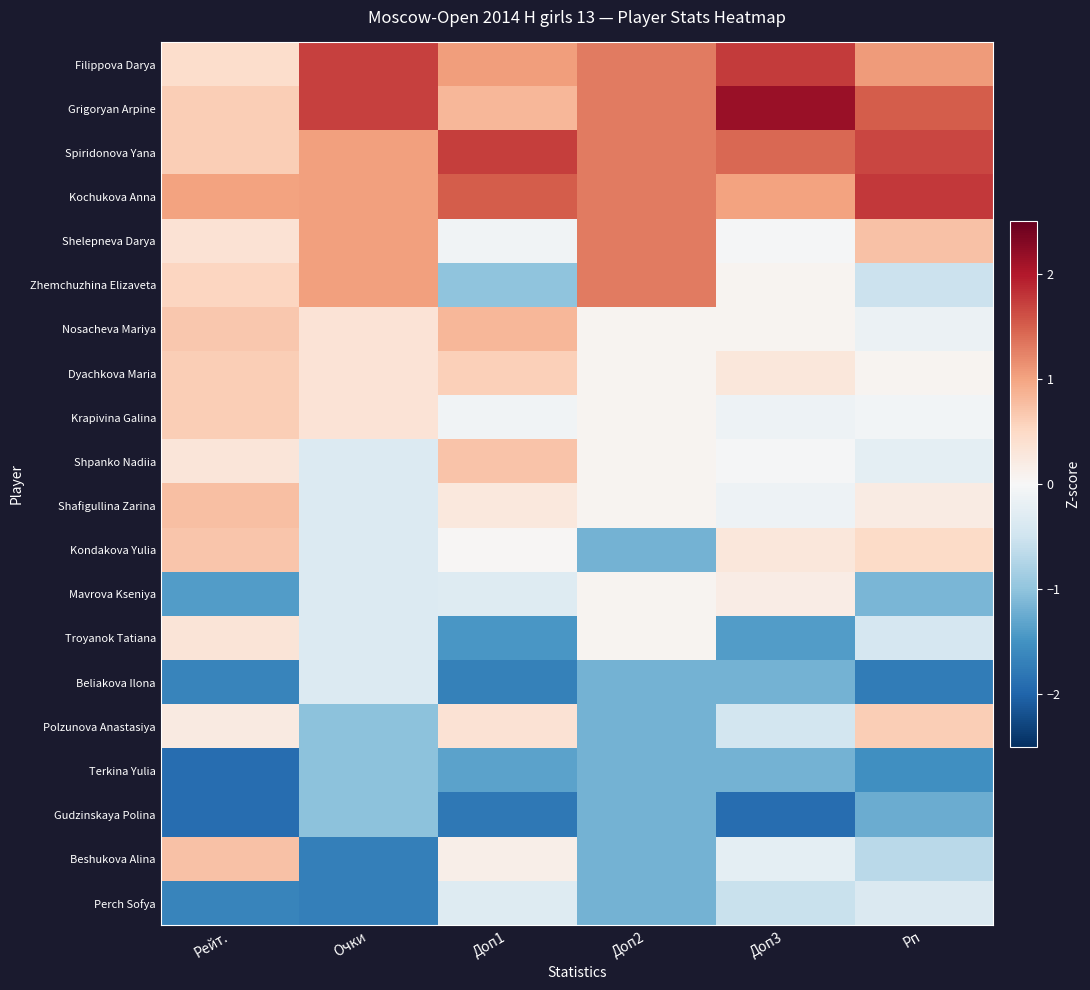

Which label corresponds to the smallest value in the chart?

Доп3